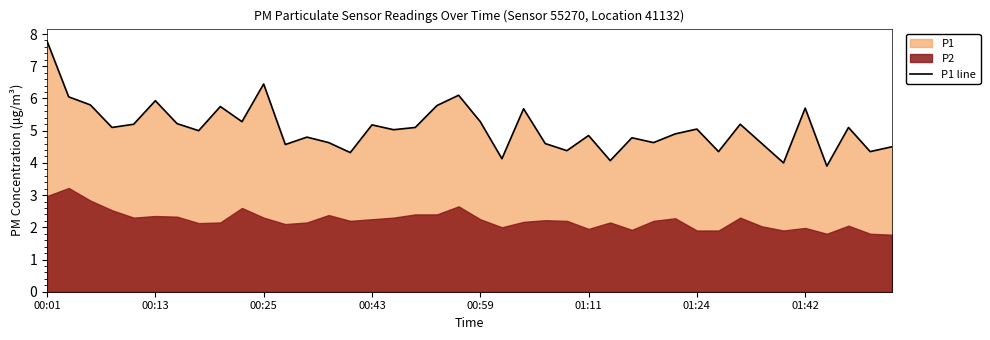

What is the lowest value of the P1 line series?

3.9